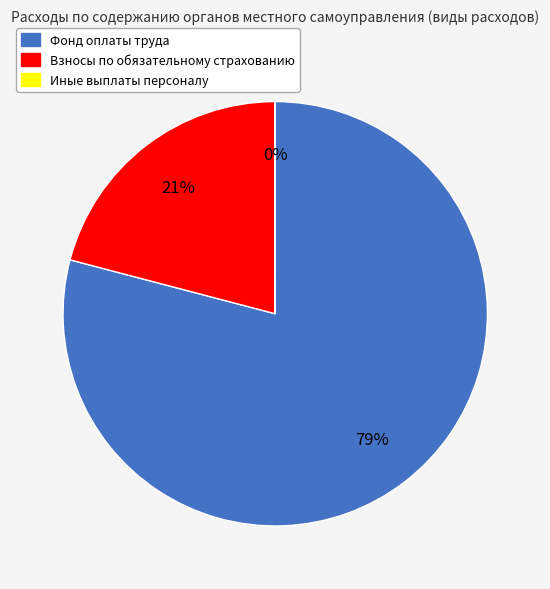

Is there any slice that represents more than half of the pie?

Yes